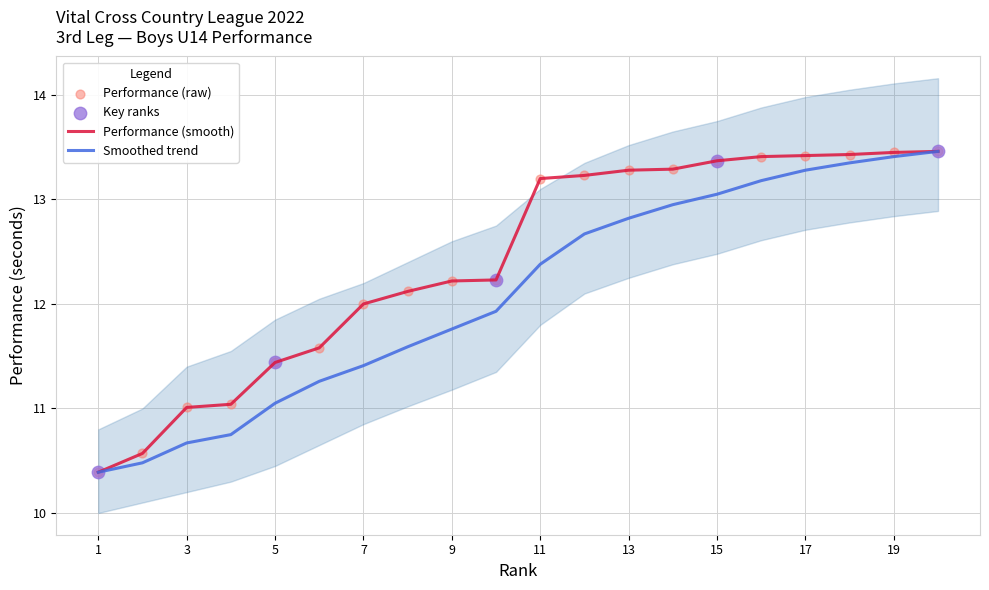

At which category is the sum across all series the highest?

20